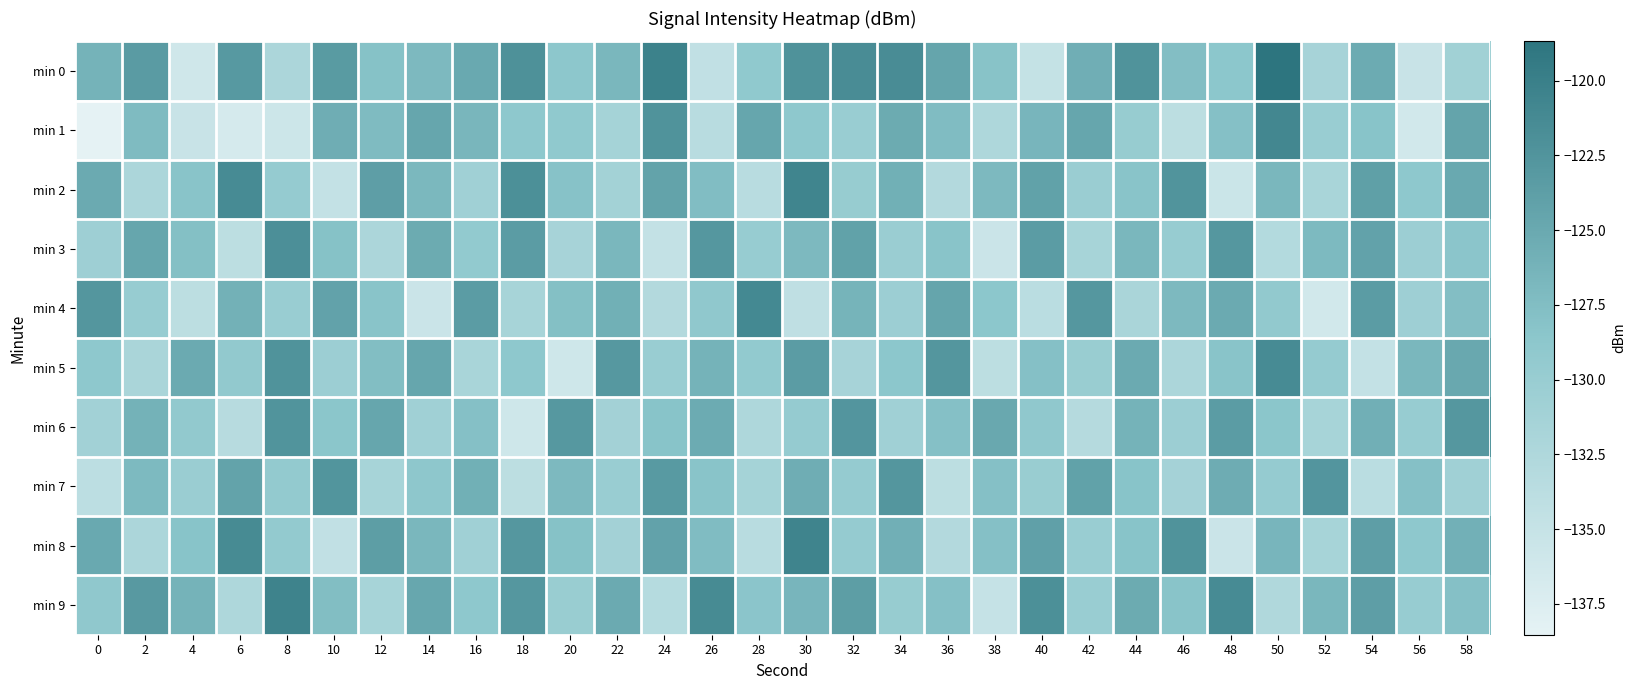

Rank the series by their maximum value, from highest to lowest.

min 0, min 9, min 8, min 2, min 1, min 4, min 5, min 3, min 6, min 7